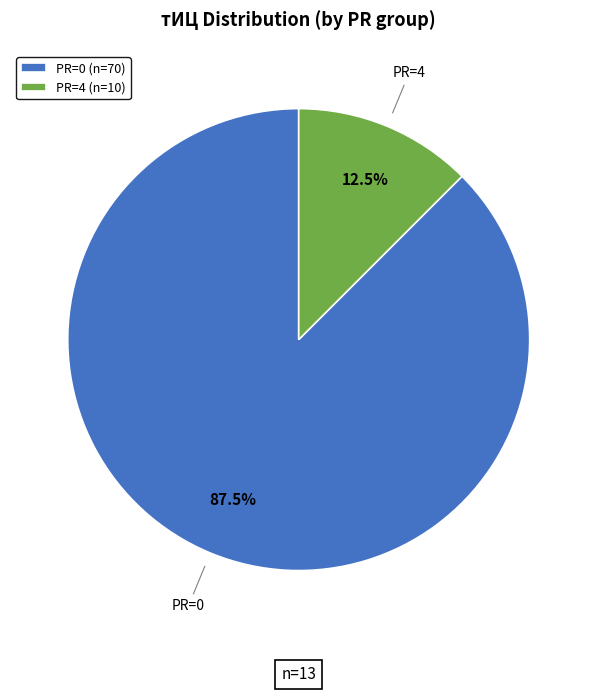

Which has a higher value, PR=0 or PR=4?

PR=0